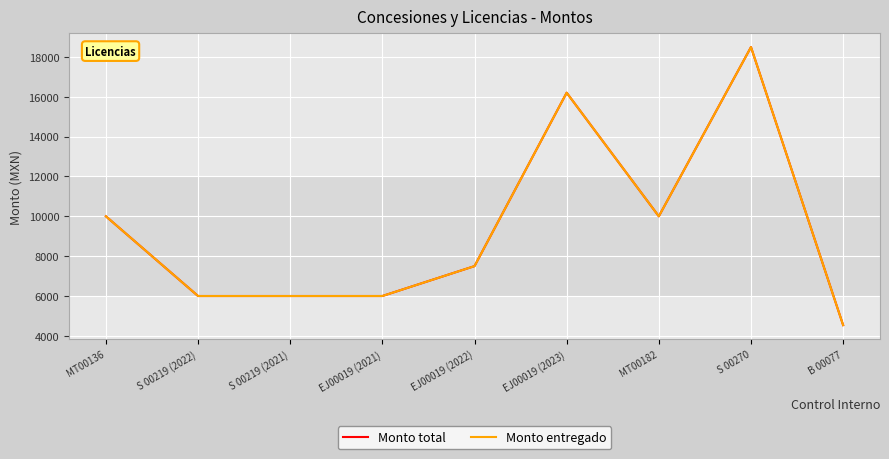

What is the lowest value of the Monto total series?

4539